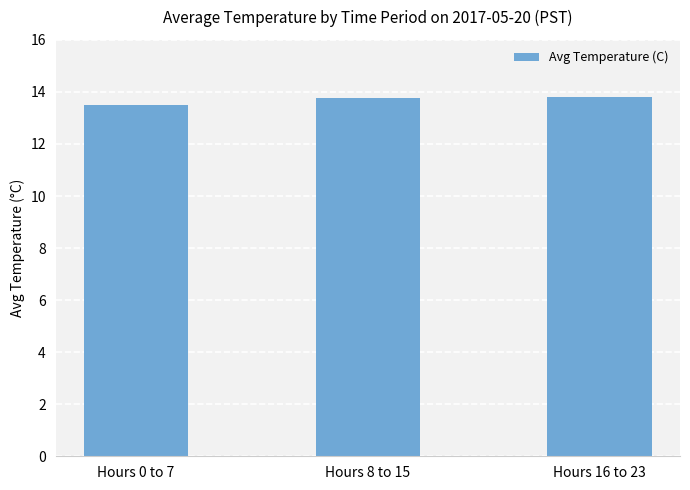

What is the average value?

13.7